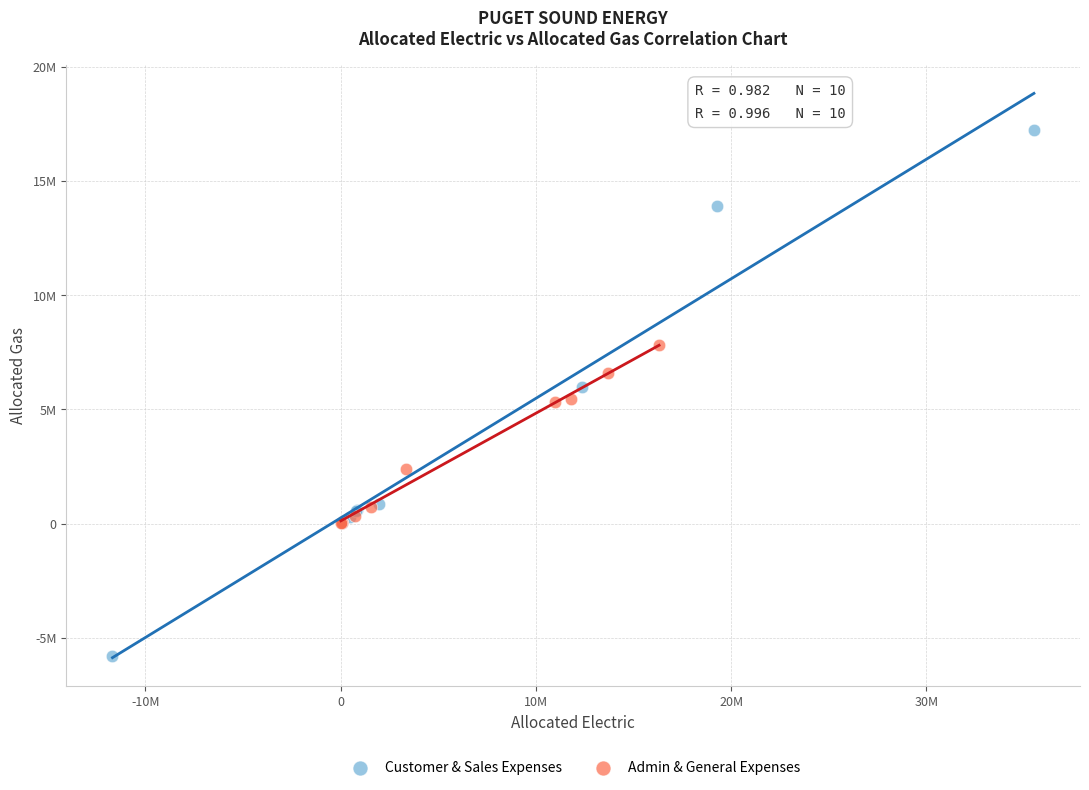

Which series has the largest Y range (max minus min)?

Customer & Sales Expenses